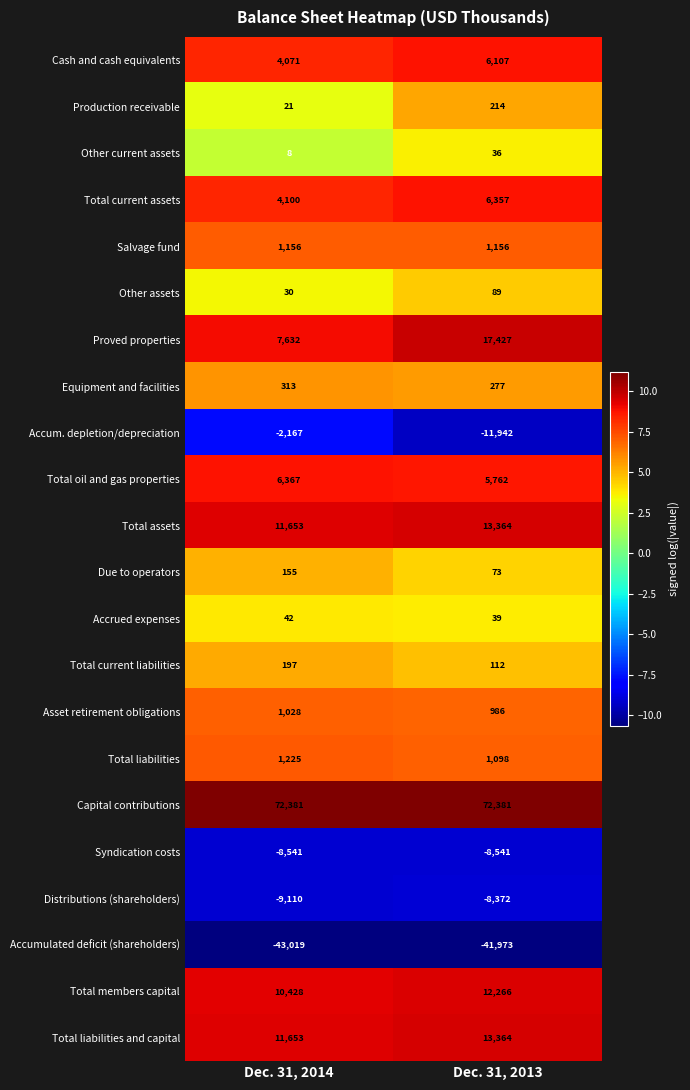

True or false: Due to operators has a value of 155 at Dec. 31, 2014.

True